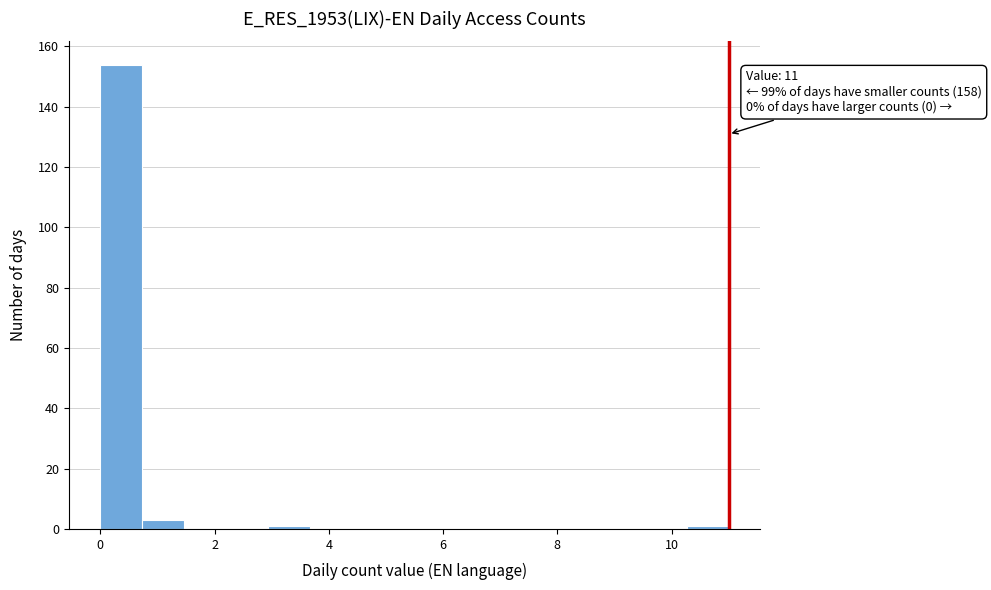

Read against the x-axis, roughly where is the centre of the tallest bar?

0.4